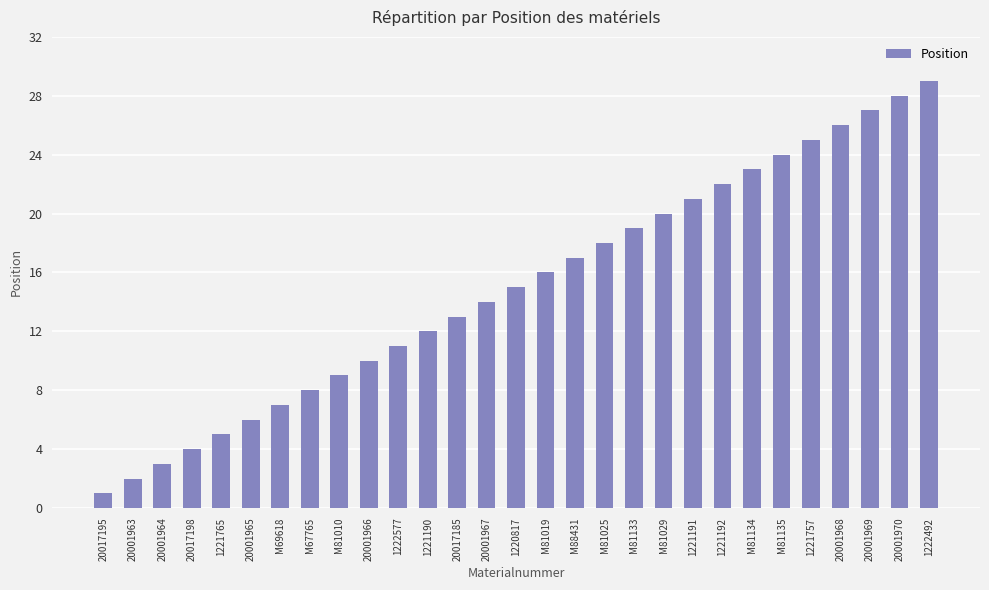

Rank the categories by value from highest to lowest.

1222492, 20001970, 20001969, 20001968, 1221757, M81135, M81134, 1221192, 1221191, M81029, M81133, M81025, M88431, M81019, 1220817, 20001967, 20017185, 1221190, 1222577, 20001966, M81010, M67765, M69618, 20001965, 1221765, 20017198, 20001964, 20001963, 20017195